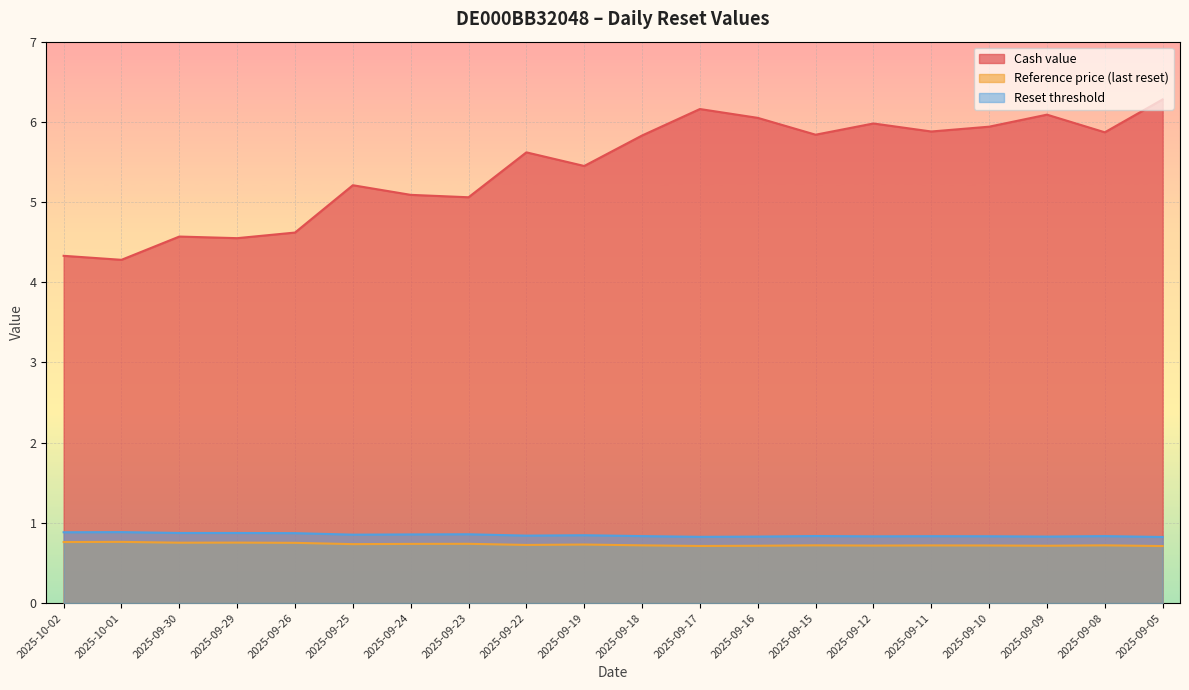

Which label corresponds to the largest value in the chart?

2025-09-05